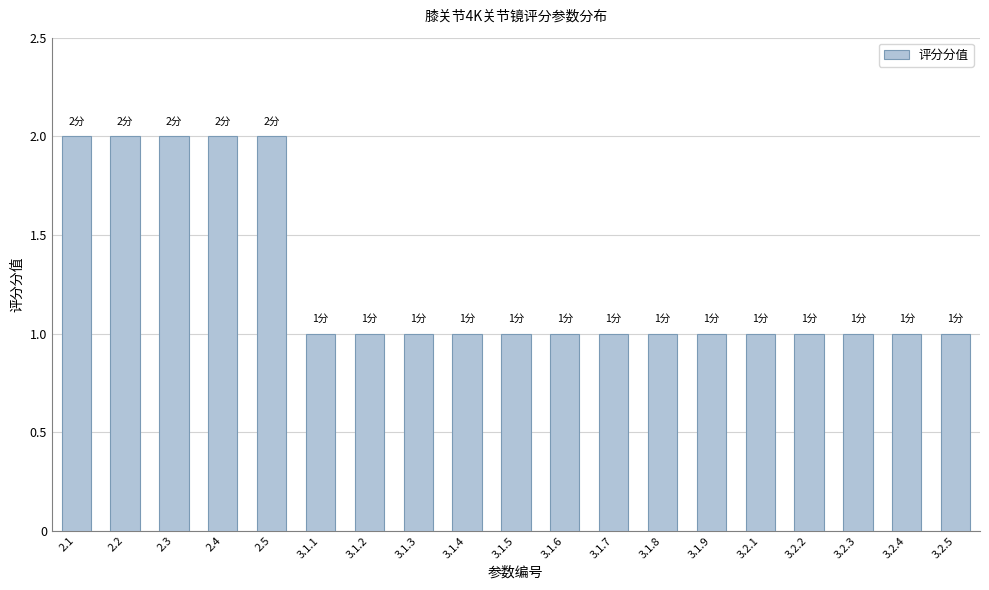

What is the label of the 3rd bar from the left?

2.3